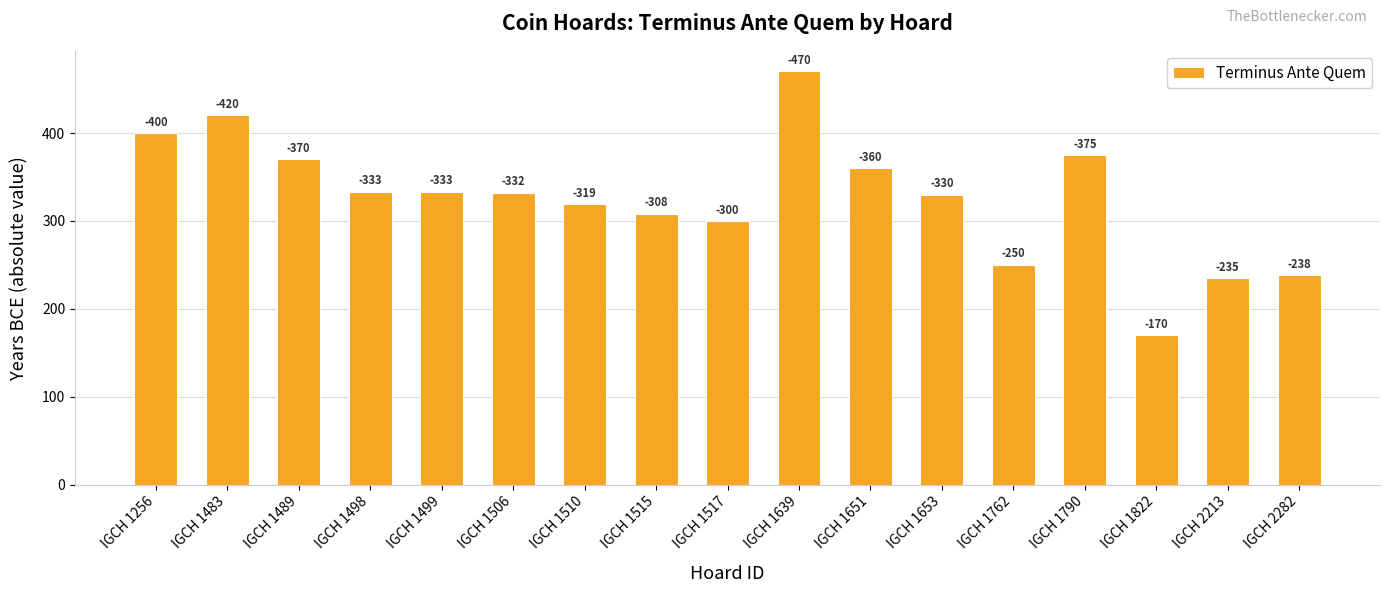

Rank the categories by value from highest to lowest.

IGCH 1639, IGCH 1483, IGCH 1256, IGCH 1790, IGCH 1489, IGCH 1651, IGCH 1498, IGCH 1499, IGCH 1506, IGCH 1653, IGCH 1510, IGCH 1515, IGCH 1517, IGCH 1762, IGCH 2282, IGCH 2213, IGCH 1822